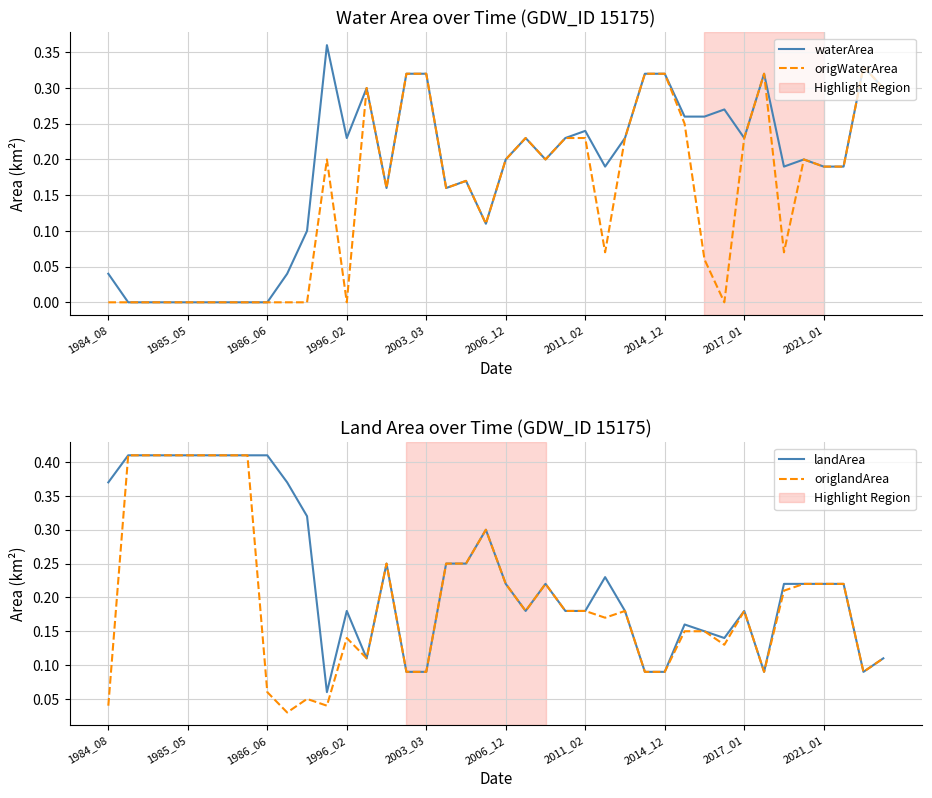

What is the approximate value of origlandArea at 37?

0.2